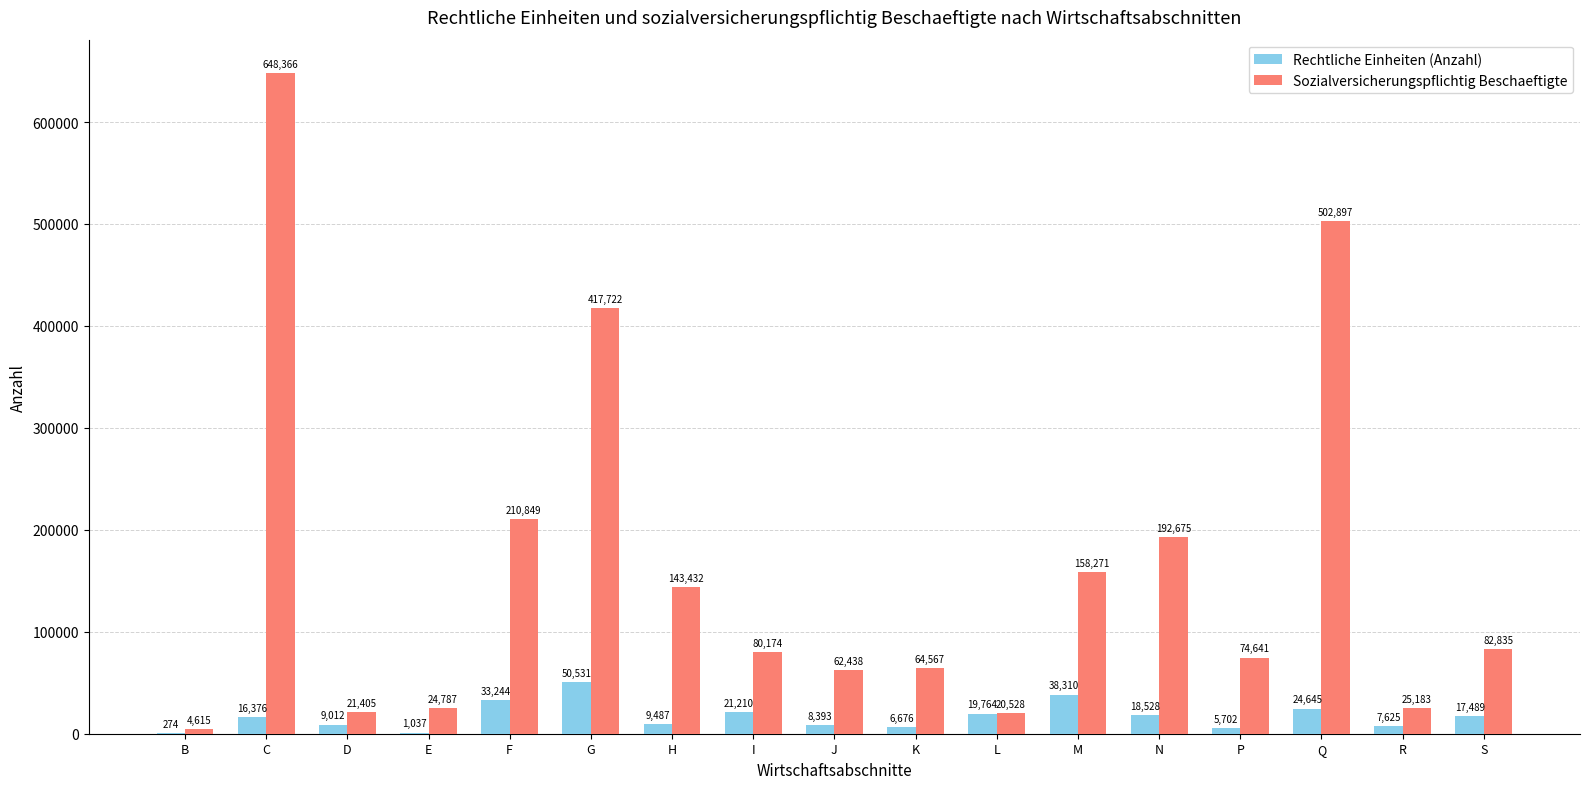

What is the approximate value of Rechtliche Einheiten (Anzahl) at F?

33244